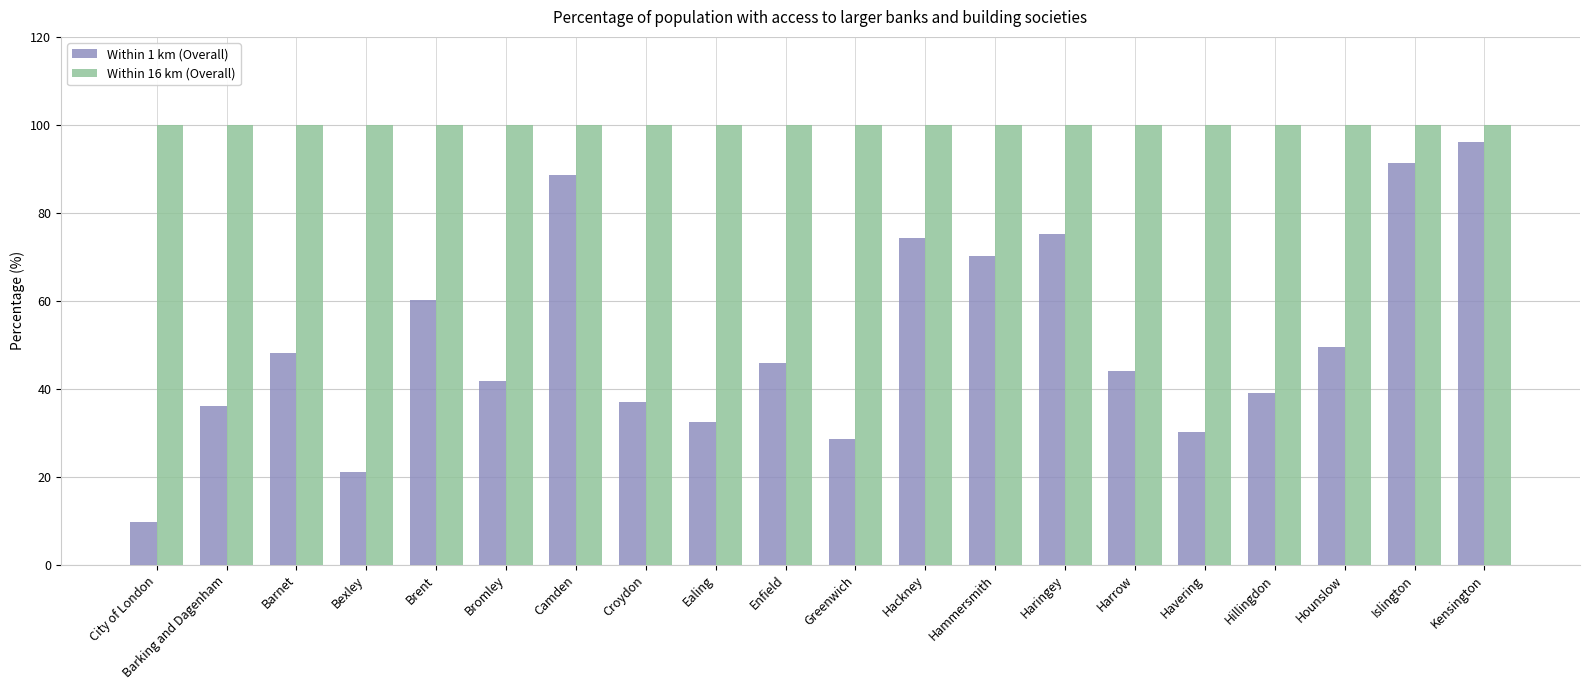

At Barking and Dagenham, list the series in order from largest to smallest.

Within 16 km (Overall), Within 1 km (Overall)